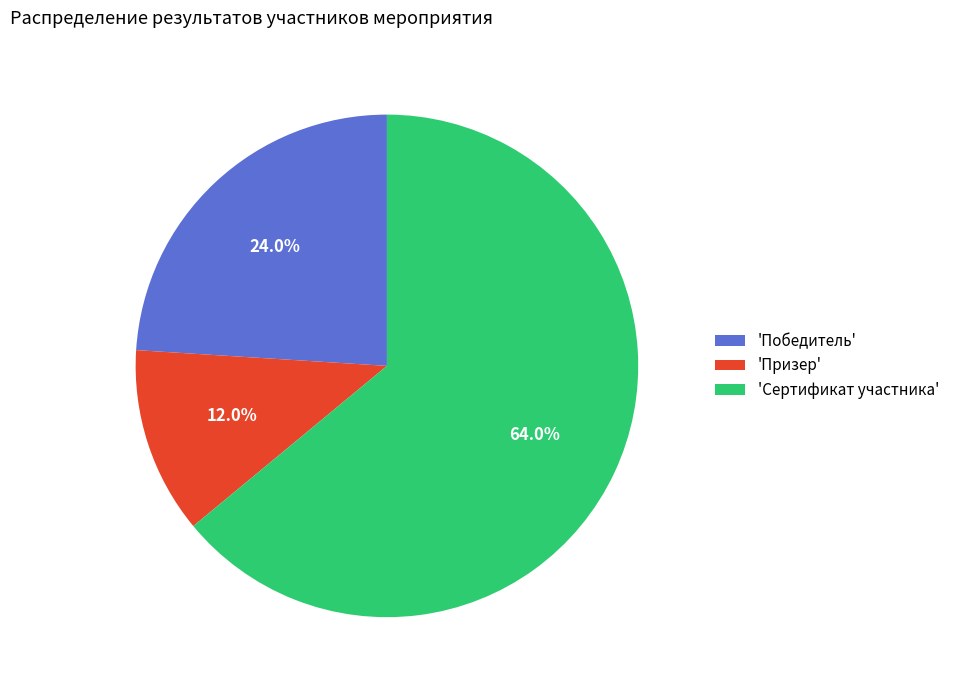

How many segments does this pie chart have?

3